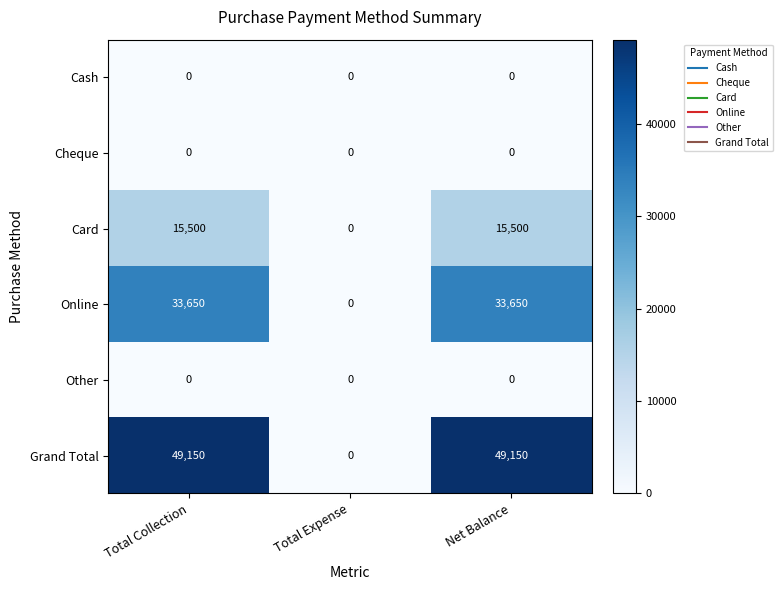

At which label does Grand Total reach its minimum?

Total Expense